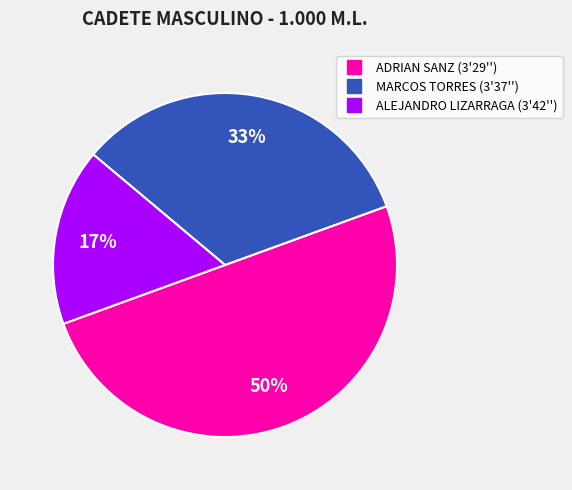

To the nearest percent, what is the combined percentage of MARCOS TORRES (3'37'') and ADRIAN SANZ (3'29'')?

83%